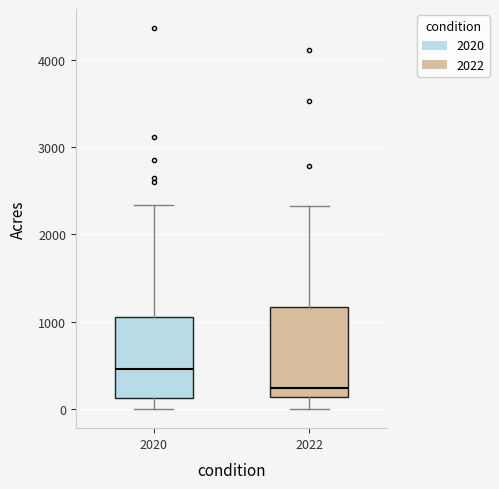

Where is the lower edge of the box at x = 2022 on the y-axis? The values are not printed on the chart, so give them approximately, as read against the axis.

100